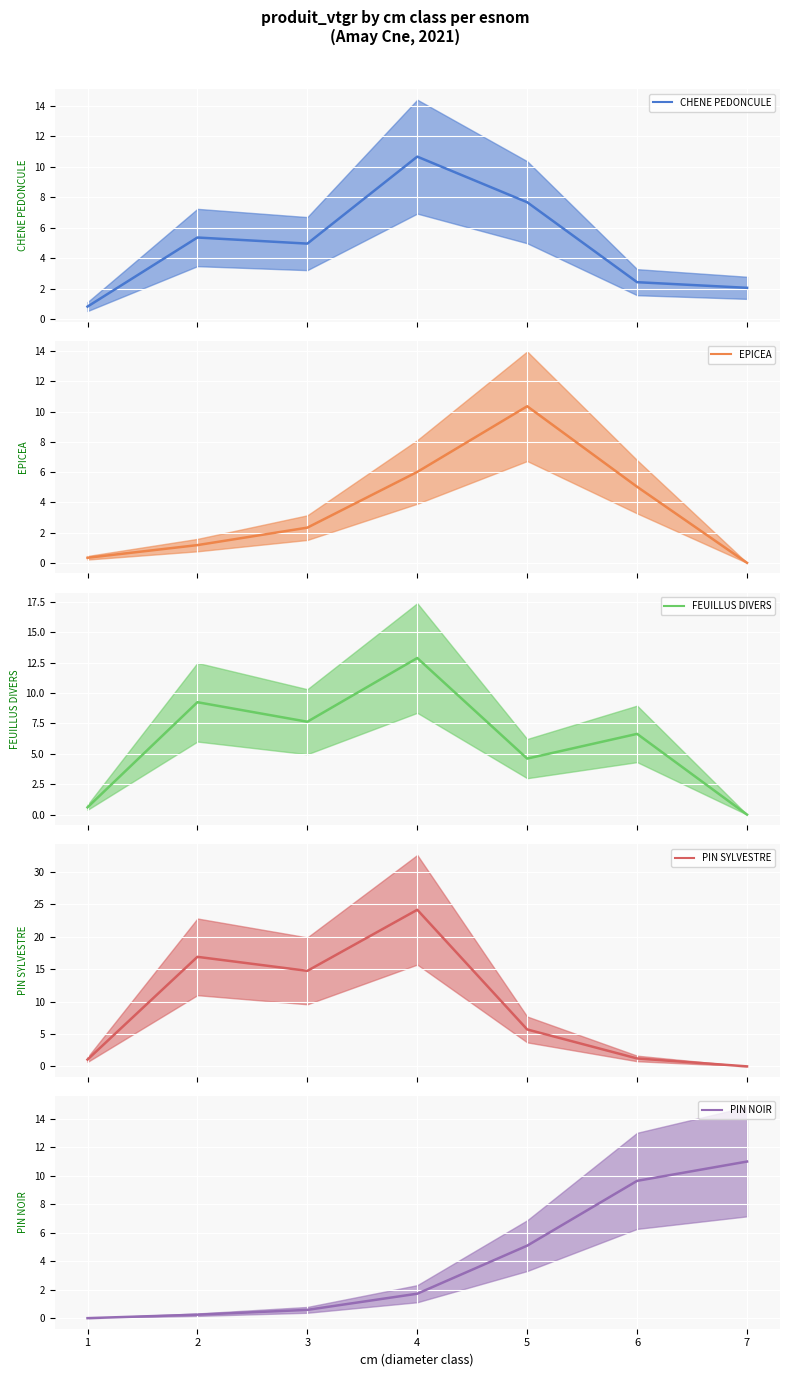

What is the value of the EPICEA point at the 4th from the left?

6.0